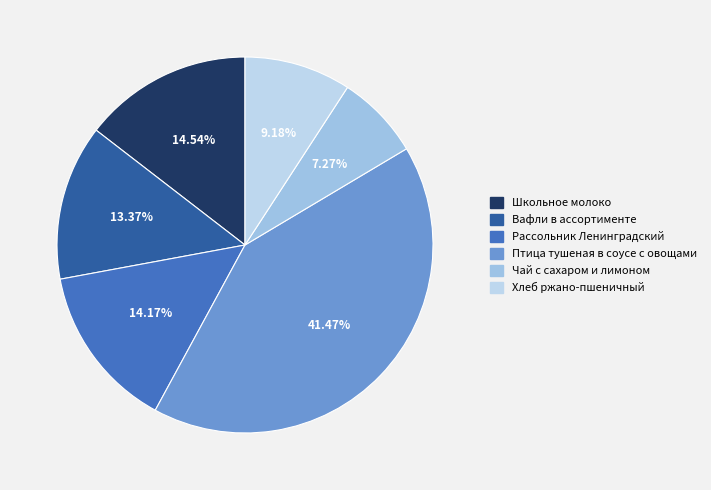

Count the number of slices in the pie.

6